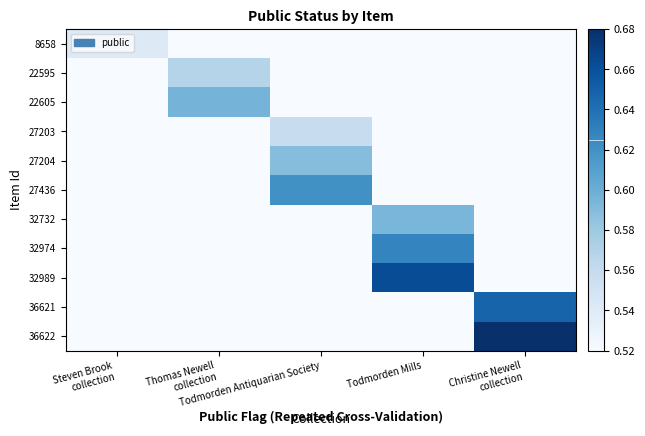

Reading left to right, what are all the values shown in this chart?

8658: Steven Brook
collection=0.5	Thomas Newell
collection=0.0	Todmorden Antiquarian Society=0.0	Todmorden Mills=0.0	Christine Newell
collection=0.0
22595: Steven Brook
collection=0.0	Thomas Newell
collection=0.6	Todmorden Antiquarian Society=0.0	Todmorden Mills=0.0	Christine Newell
collection=0.0
22605: Steven Brook
collection=0.0	Thomas Newell
collection=0.6	Todmorden Antiquarian Society=0.0	Todmorden Mills=0.0	Christine Newell
collection=0.0
27203: Steven Brook
collection=0.0	Thomas Newell
collection=0.0	Todmorden Antiquarian Society=0.6	Todmorden Mills=0.0	Christine Newell
collection=0.0
27204: Steven Brook
collection=0.0	Thomas Newell
collection=0.0	Todmorden Antiquarian Society=0.6	Todmorden Mills=0.0	Christine Newell
collection=0.0
27436: Steven Brook
collection=0.0	Thomas Newell
collection=0.0	Todmorden Antiquarian Society=0.6	Todmorden Mills=0.0	Christine Newell
collection=0.0
32732: Steven Brook
collection=0.0	Thomas Newell
collection=0.0	Todmorden Antiquarian Society=0.0	Todmorden Mills=0.6	Christine Newell
collection=0.0
32974: Steven Brook
collection=0.0	Thomas Newell
collection=0.0	Todmorden Antiquarian Society=0.0	Todmorden Mills=0.6	Christine Newell
collection=0.0
32989: Steven Brook
collection=0.0	Thomas Newell
collection=0.0	Todmorden Antiquarian Society=0.0	Todmorden Mills=0.7	Christine Newell
collection=0.0
36621: Steven Brook
collection=0.0	Thomas Newell
collection=0.0	Todmorden Antiquarian Society=0.0	Todmorden Mills=0.0	Christine Newell
collection=0.6
36622: Steven Brook
collection=0.0	Thomas Newell
collection=0.0	Todmorden Antiquarian Society=0.0	Todmorden Mills=0.0	Christine Newell
collection=0.7